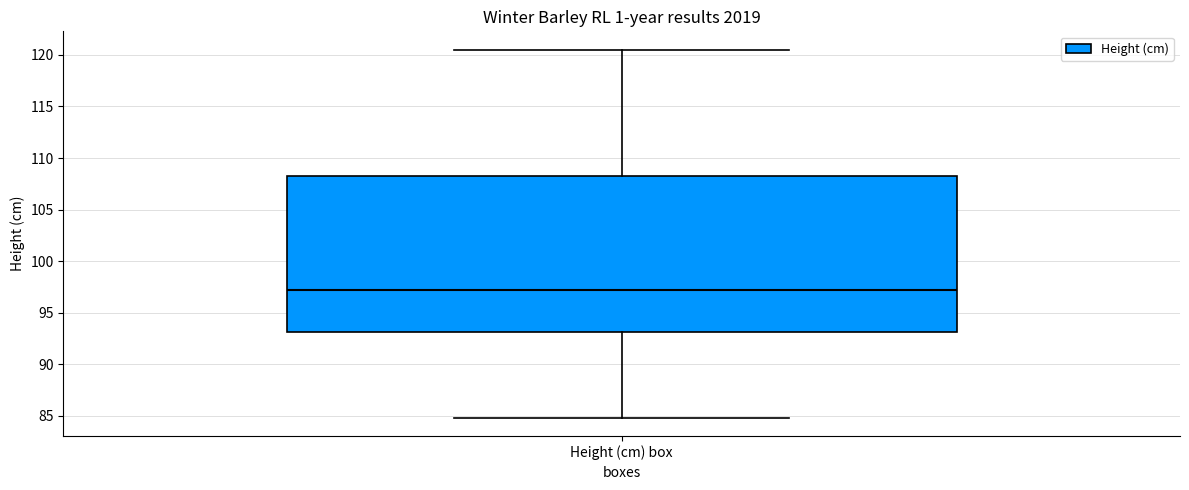

Where is the lower edge of the box for Height (cm) box on the y-axis? The values are not printed on the chart, so give them approximately, as read against the axis.

93.0